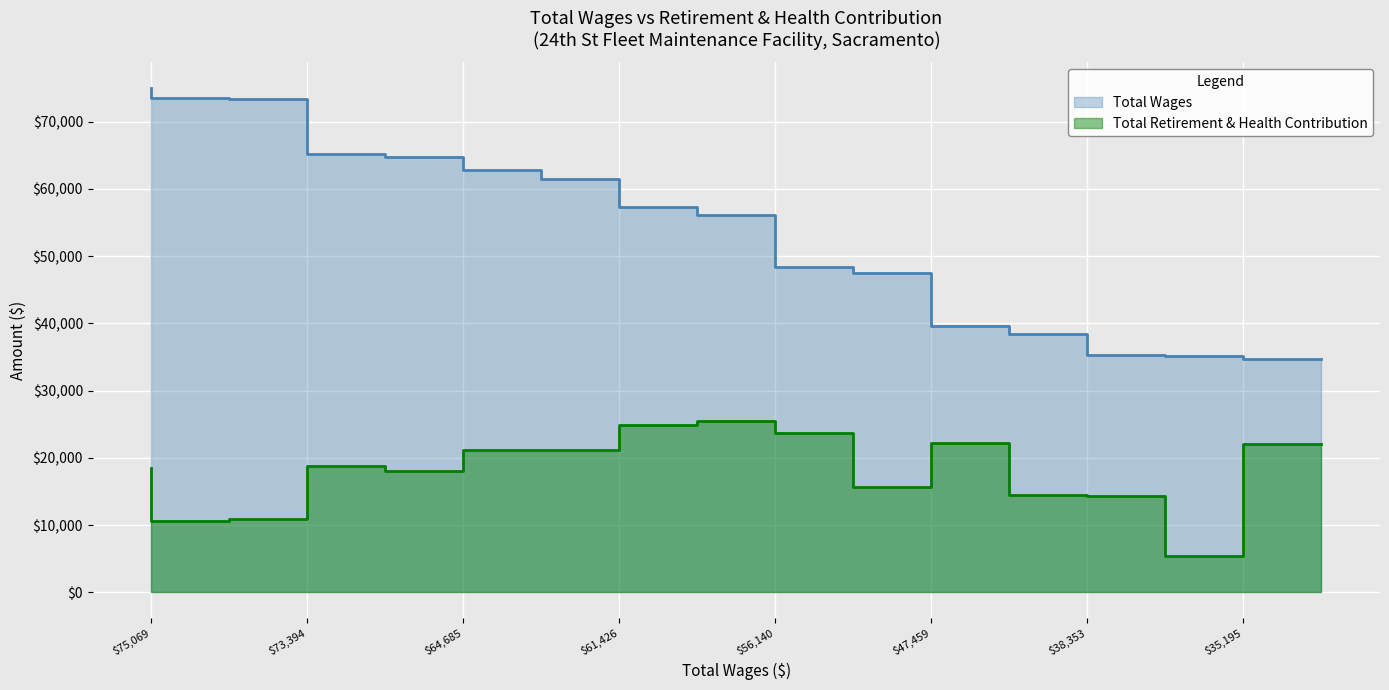

What is the difference between the maximum and minimum values in the Total Wages series?

40329